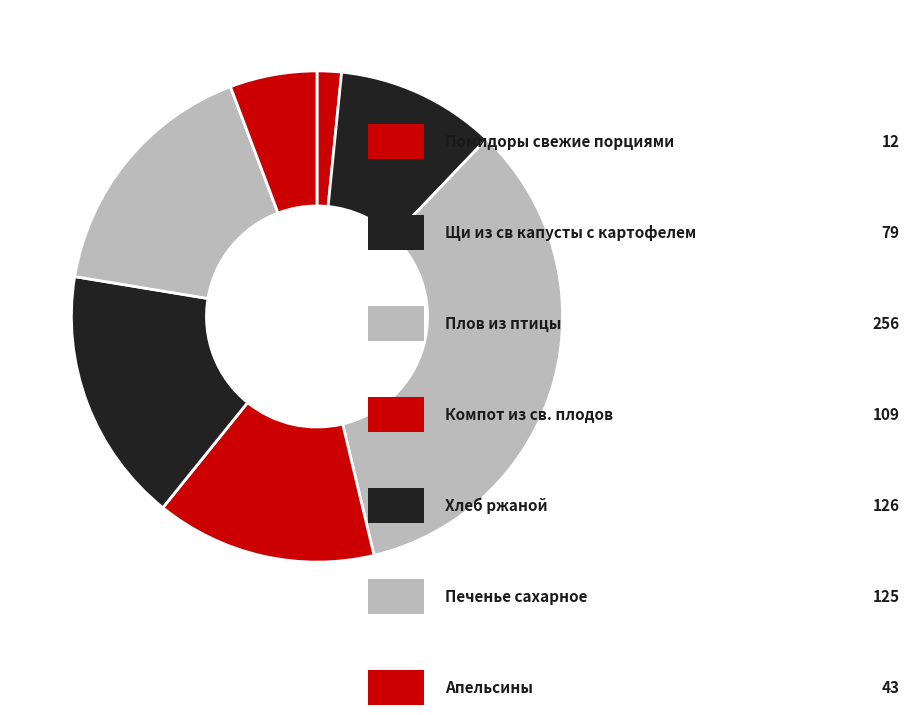

What is the largest slice in the pie chart?

Плов из птицы